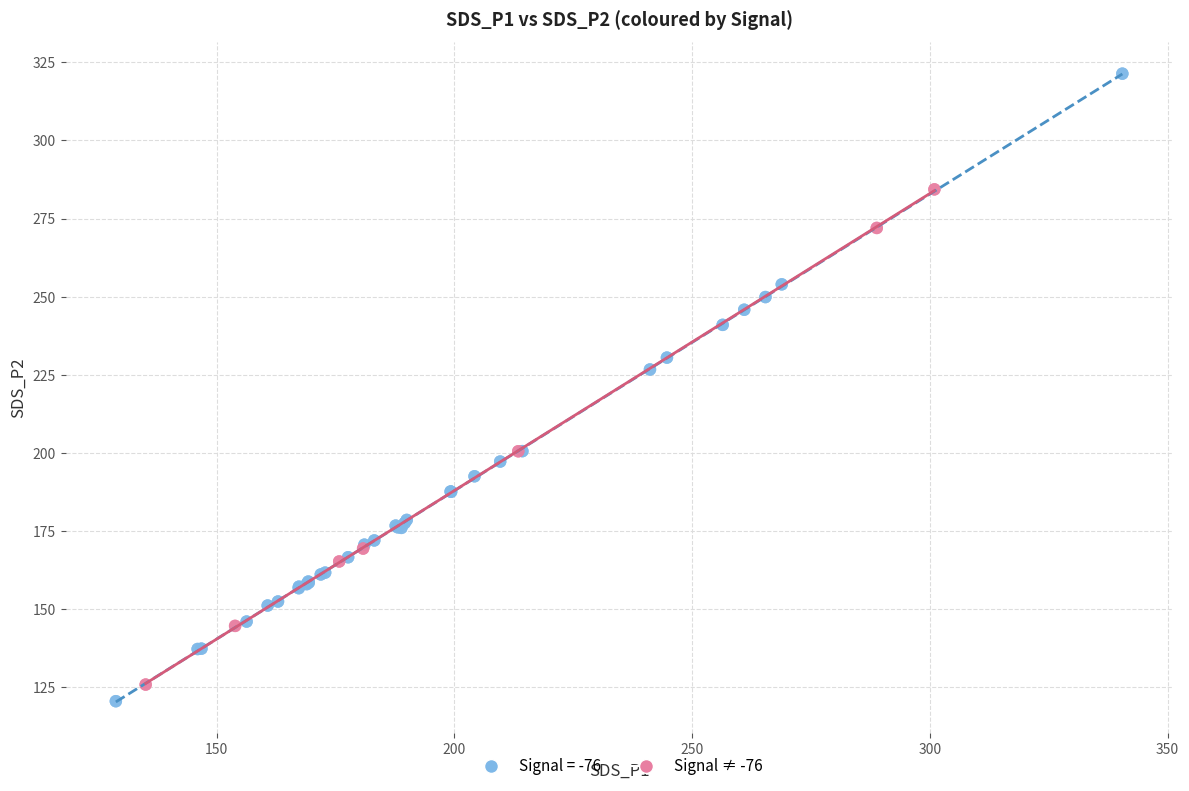

Which series has the widest spread of Y values?

Signal = -76